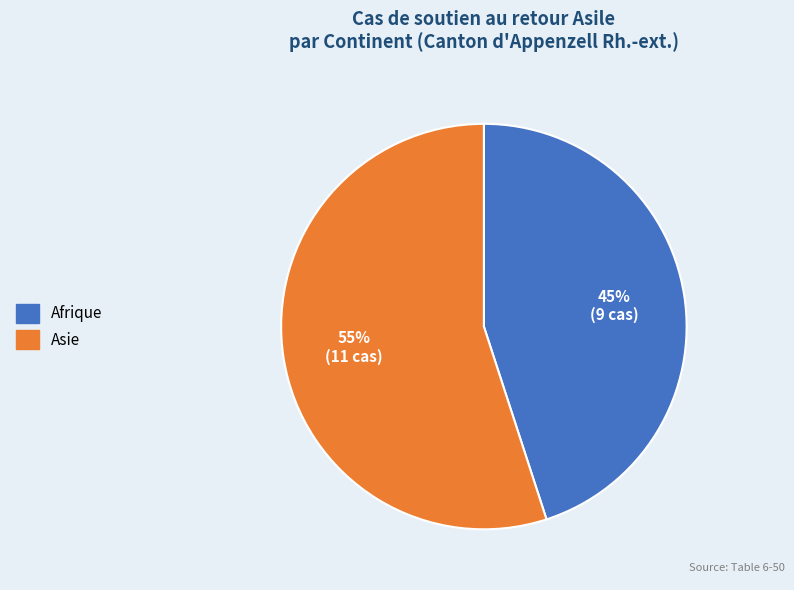

What is the largest slice in the pie chart?

Asie